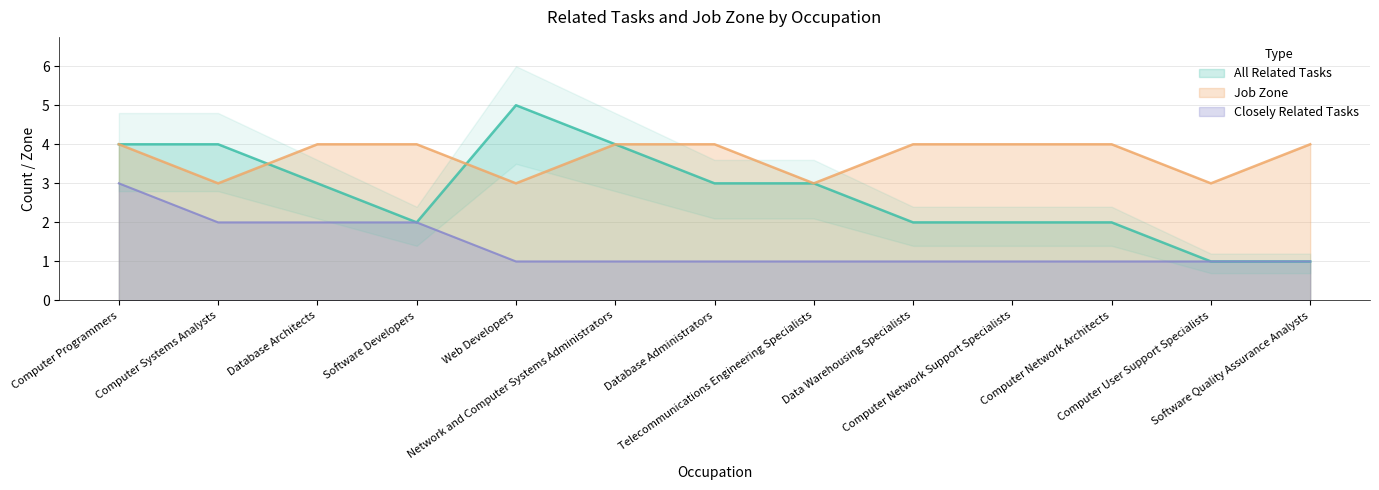

Which has a higher value, Computer Network Support Specialists or Telecommunications Engineering Specialists?

Telecommunications Engineering Specialists